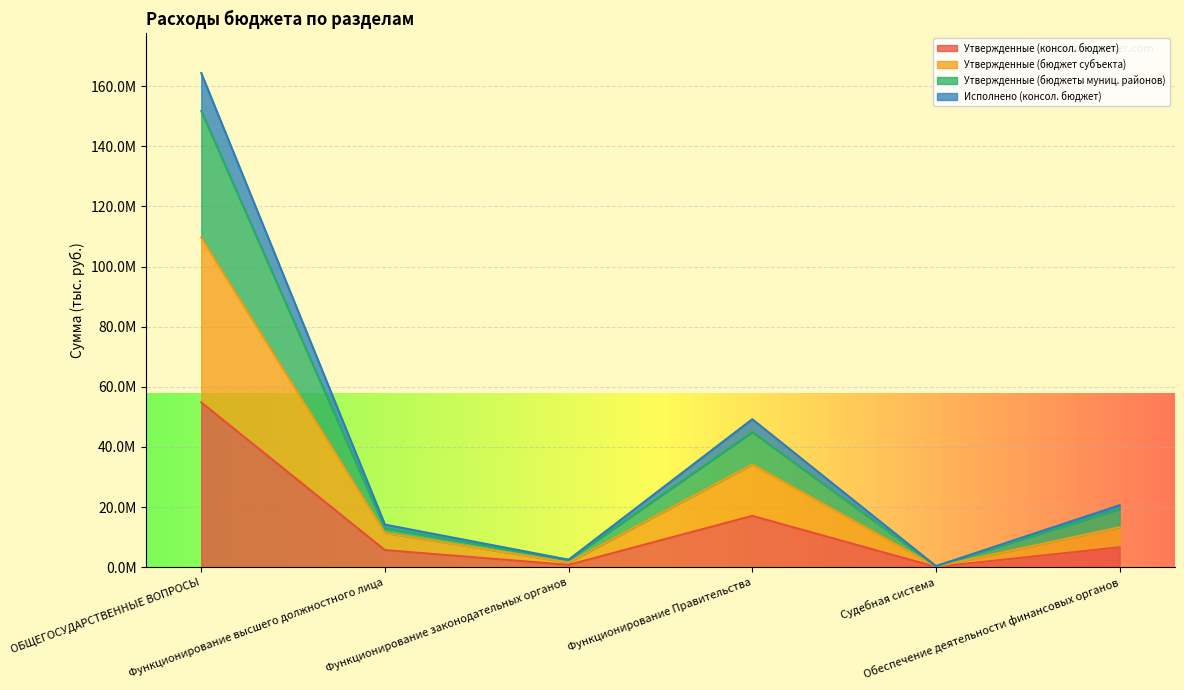

Where is the first local minimum for Утвержденные (бюджеты муниц. районов)?

Функционирование законодательных органов